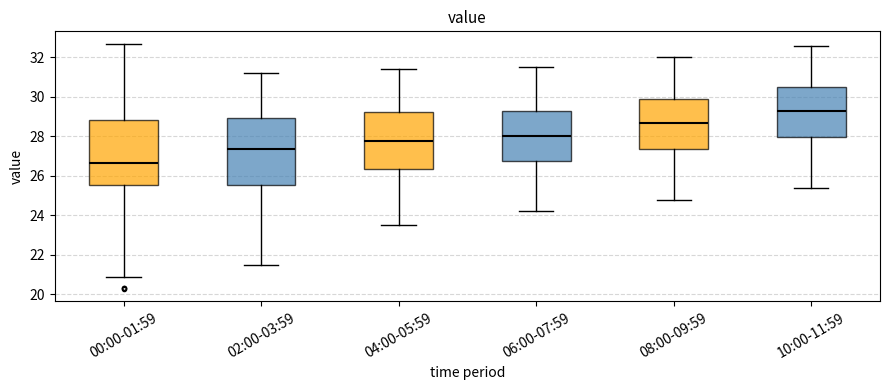

Reading left to right, read every box against the y-axis: the position of its median line, the range the box covers, and the ends of its whiskers. The values are not printed on the chart, so give them approximately, as read against the axis.

00:00-01:59: median 26.6, box 25.6 to 28.8, whiskers 21.0 to 32.8
02:00-03:59: median 27.4, box 25.6 to 29.0, whiskers 21.6 to 31.2
04:00-05:59: median 27.8, box 26.4 to 29.2, whiskers 23.6 to 31.4
06:00-07:59: median 28.0, box 26.8 to 29.2, whiskers 24.2 to 31.6
08:00-09:59: median 28.8, box 27.4 to 30.0, whiskers 24.8 to 32.0
10:00-11:59: median 29.4, box 28.0 to 30.6, whiskers 25.4 to 32.6